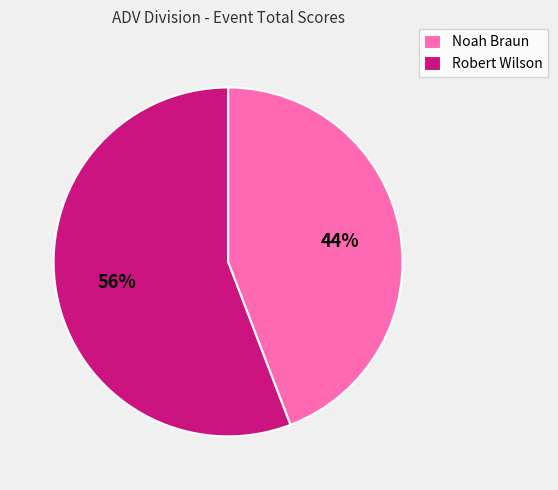

The Noah Braun slice represents 35% of the pie. True or false?

False